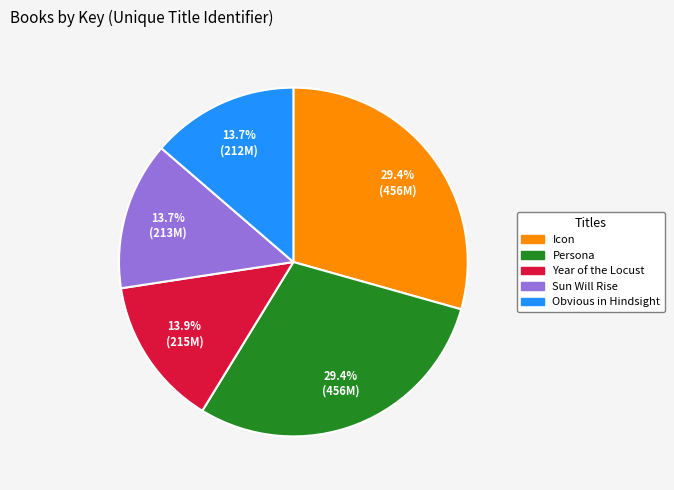

Does any single category account for the majority?

No